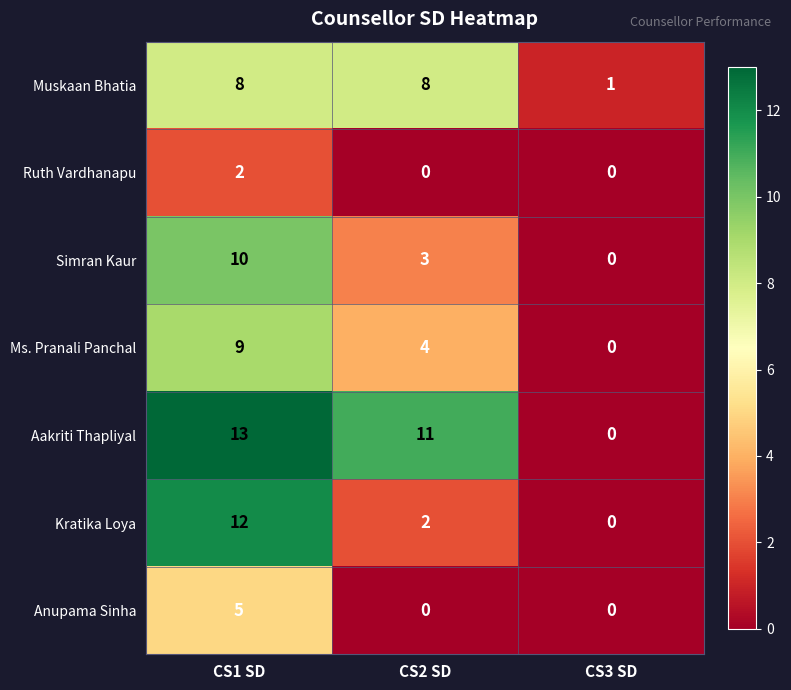

List the labels in order of Simran Kaur value, largest first.

CS1 SD, CS2 SD, CS3 SD